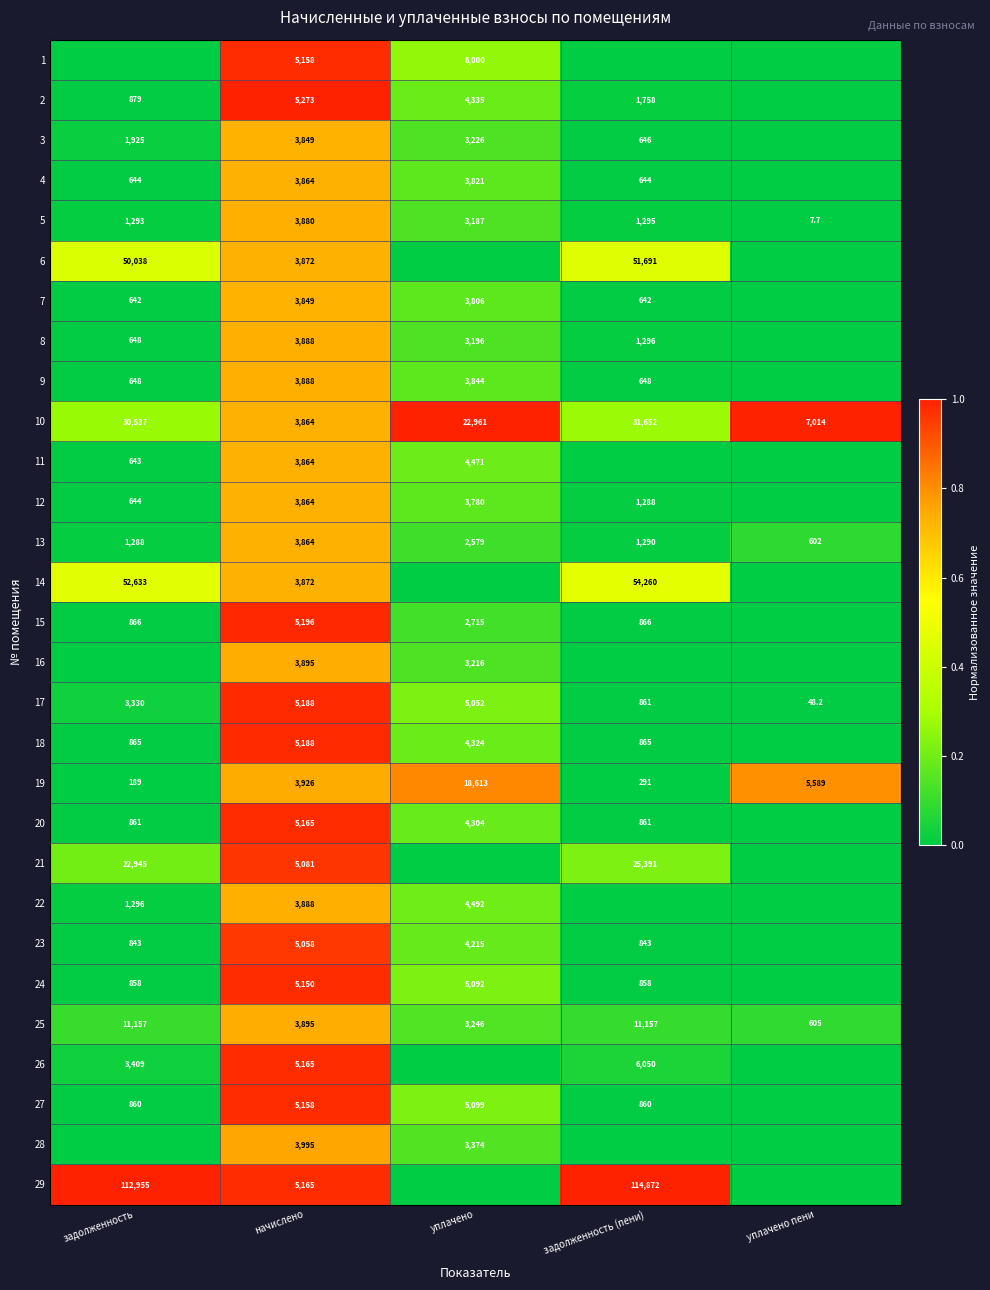

What value does the 25 series have at задолженность (пени)?

11157.0